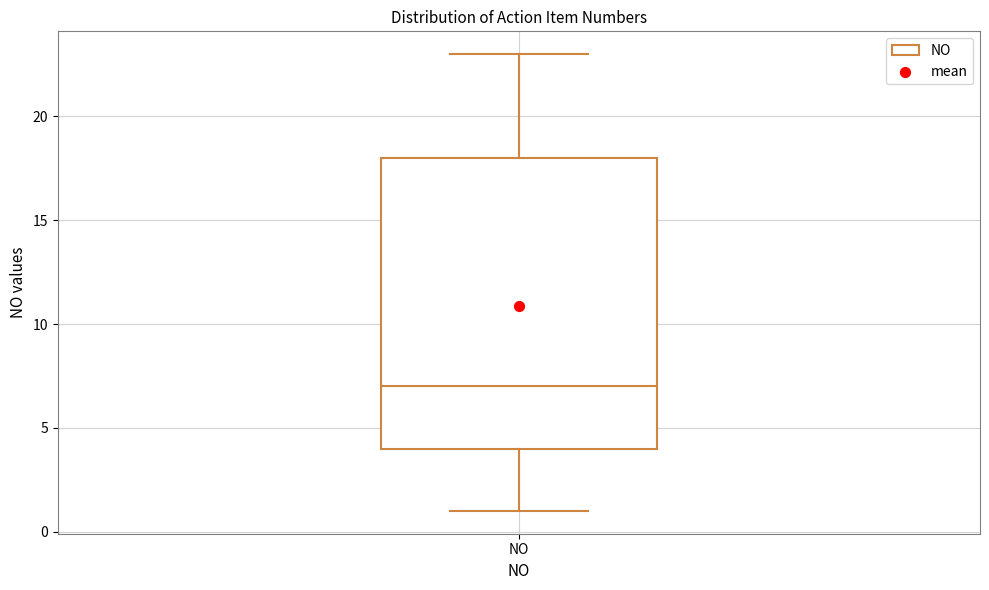

Read this box plot against the y-axis: the position of the median line, the range covered by the box, and the ends of both whiskers. The values are not printed on the chart, so give them approximately, as read against the axis.

median 7, box 4 to 18, whiskers 1 to 23